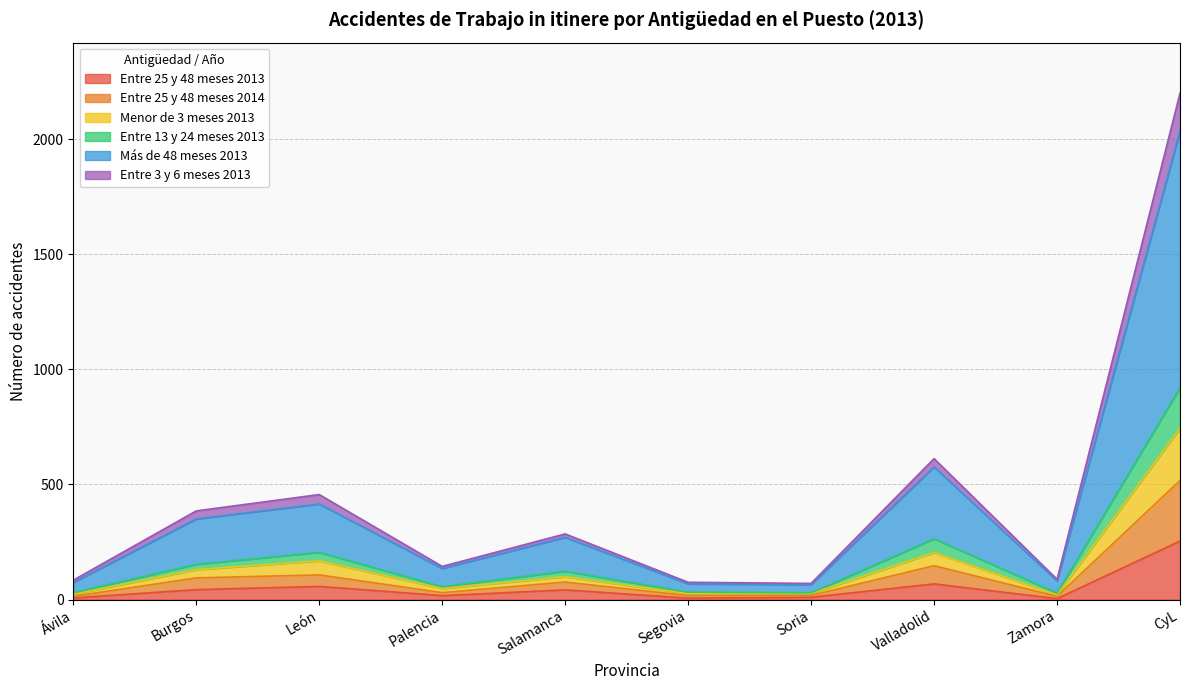

Is it true that Entre 25 y 48 meses 2013 equals 57 at León?

True